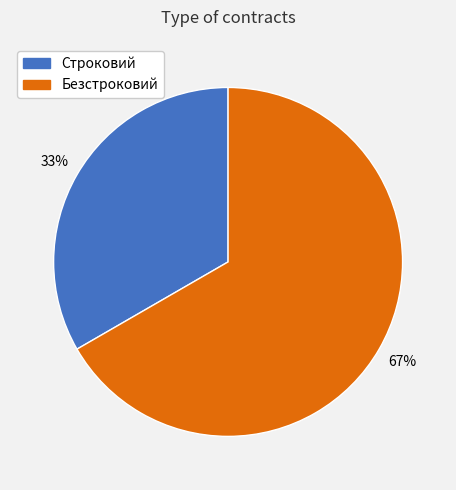

How many slices are in this pie chart?

2